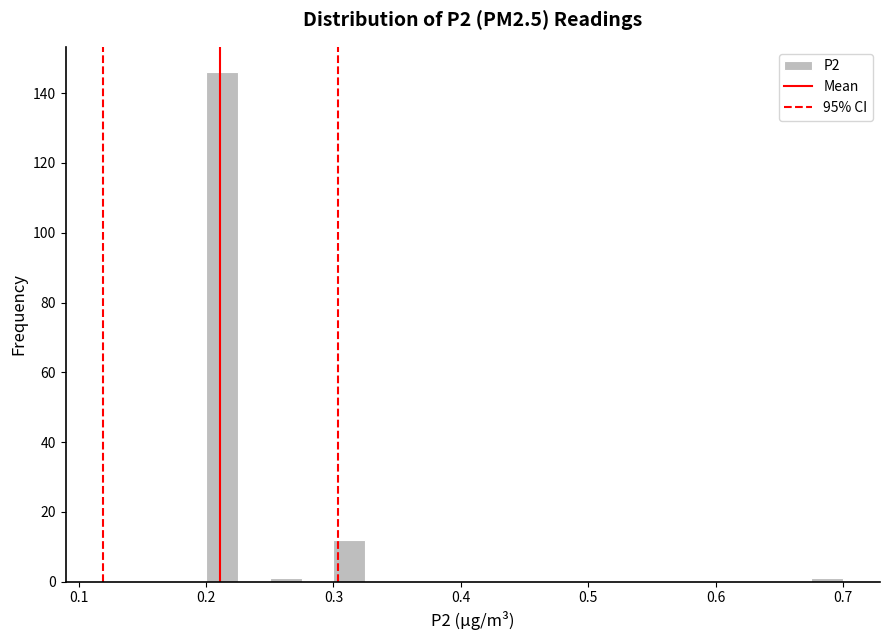

Around what value on the x-axis is the tallest bar? Give the approximate position of its centre, as read against the axis.

0.21